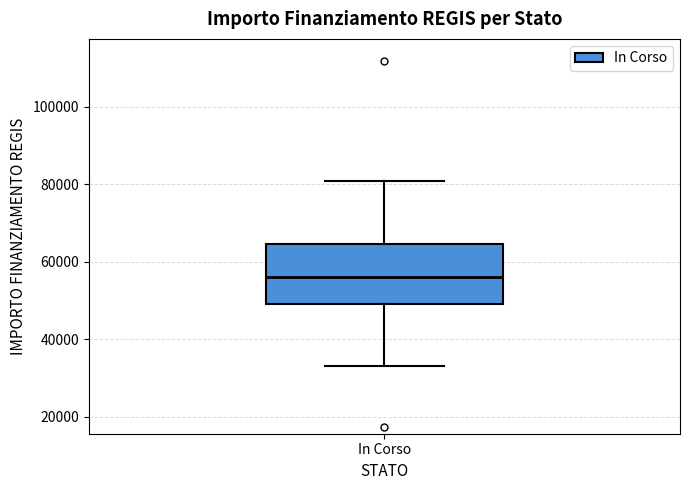

Where does the lower whisker of the box for In Corso end on the y-axis? The values are not printed on the chart, so give them approximately, as read against the axis.

32000